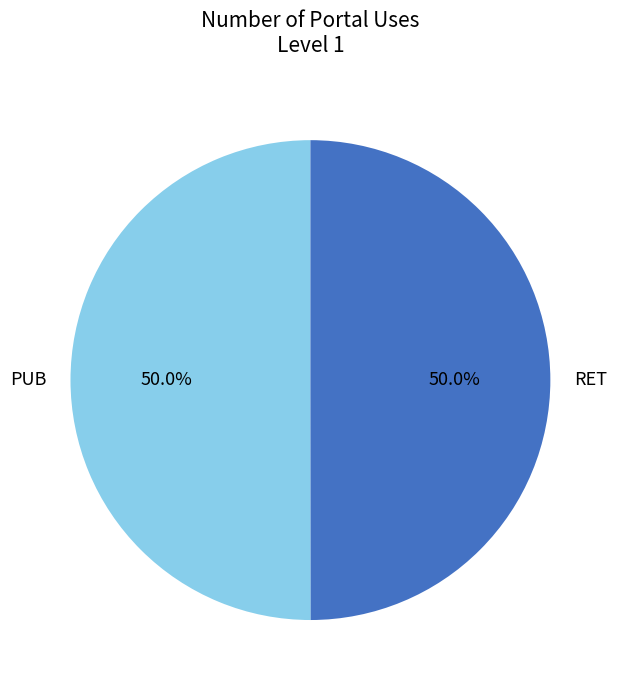

What is the ratio of the value at PUB to the value at RET?

1.0